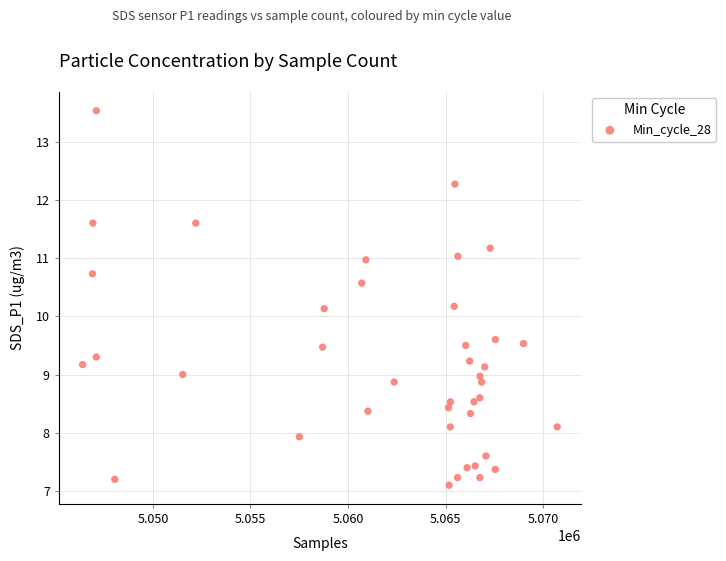

What is the range of Y values (max minus min)?

6.4